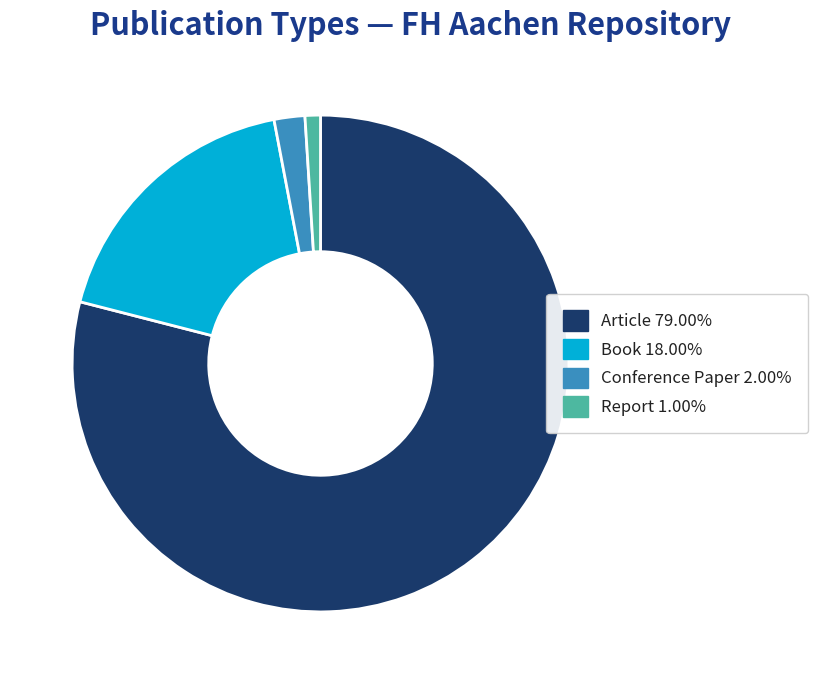

Rank the categories by value from highest to lowest.

Article, Book, Conference Paper, Report